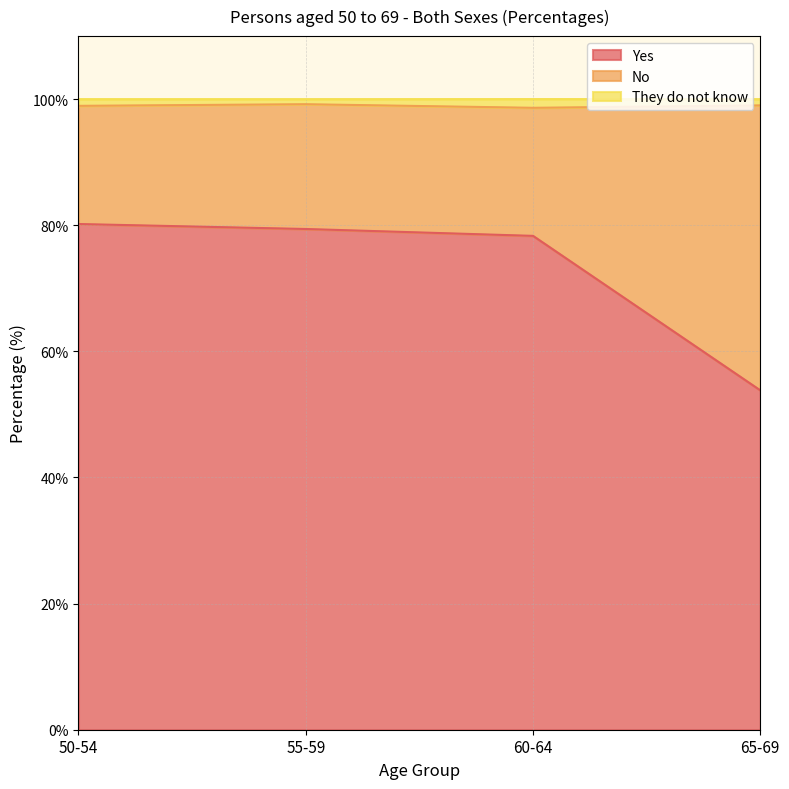

What is the label of the 1st point from the right?

65-69